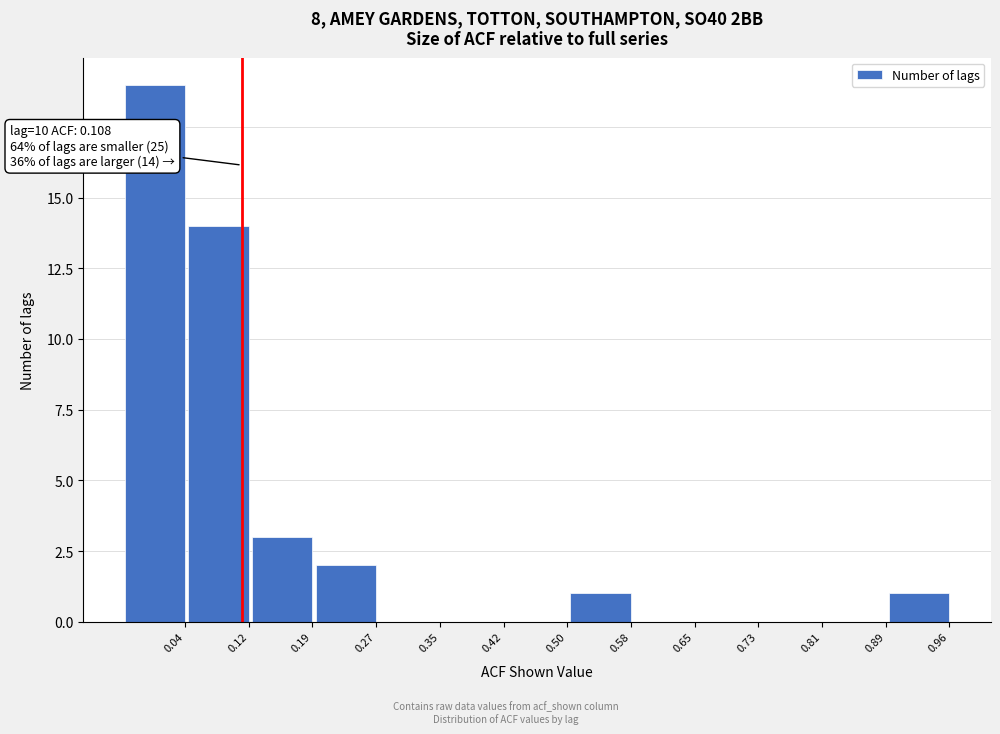

Reading left to right, what are all the values shown in this chart?

0.04=19	0.12=14	0.19=3	0.27=2	0.35=0	0.42=0	0.50=0	0.58=1	0.65=0	0.73=0	0.81=0	0.89=0	0.96=1